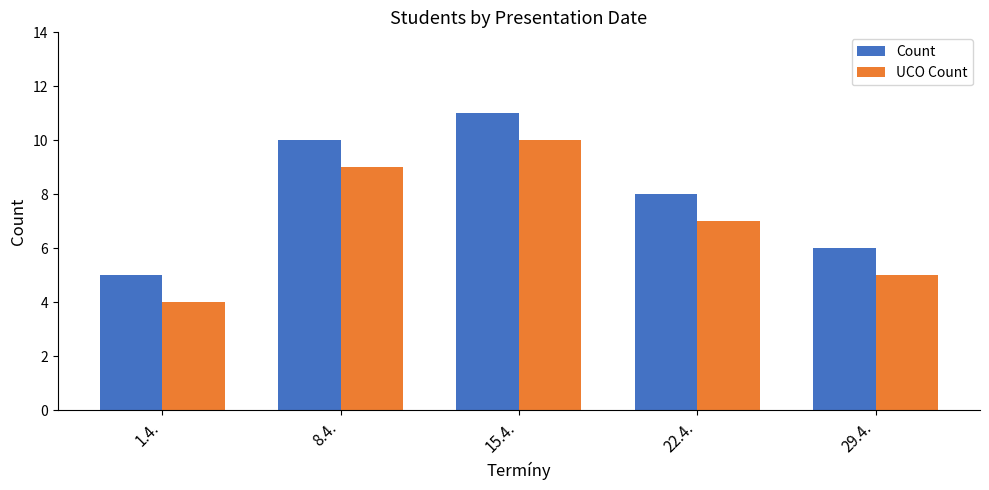

Which category has the lowest value in the Count series?

1.4.